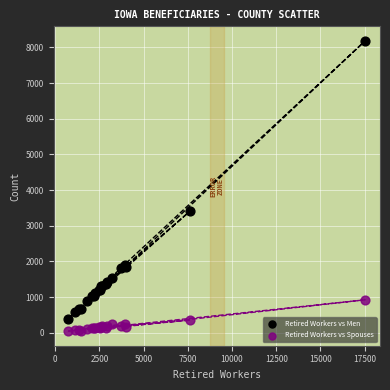

What are all the series names shown in the legend?

Retired Workers vs Men, Retired Workers vs Spouses